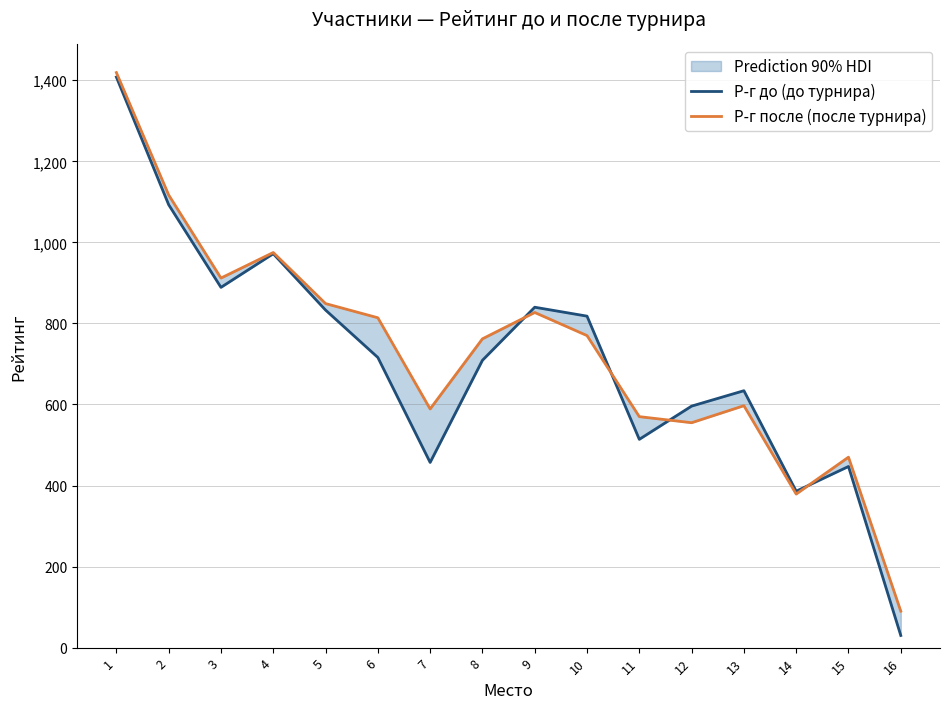

At which label does Р-г после (после турнира) reach its peak?

1